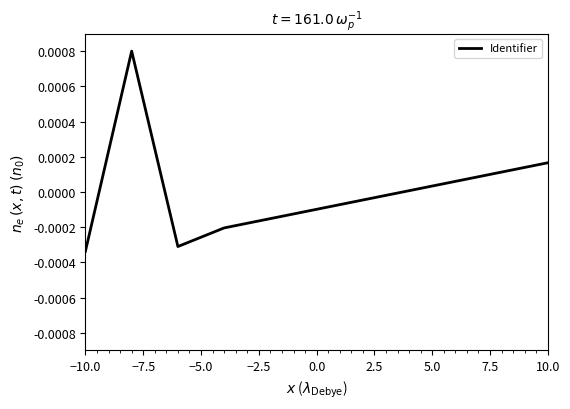

Does the chart display data point markers on the line(s)?

No